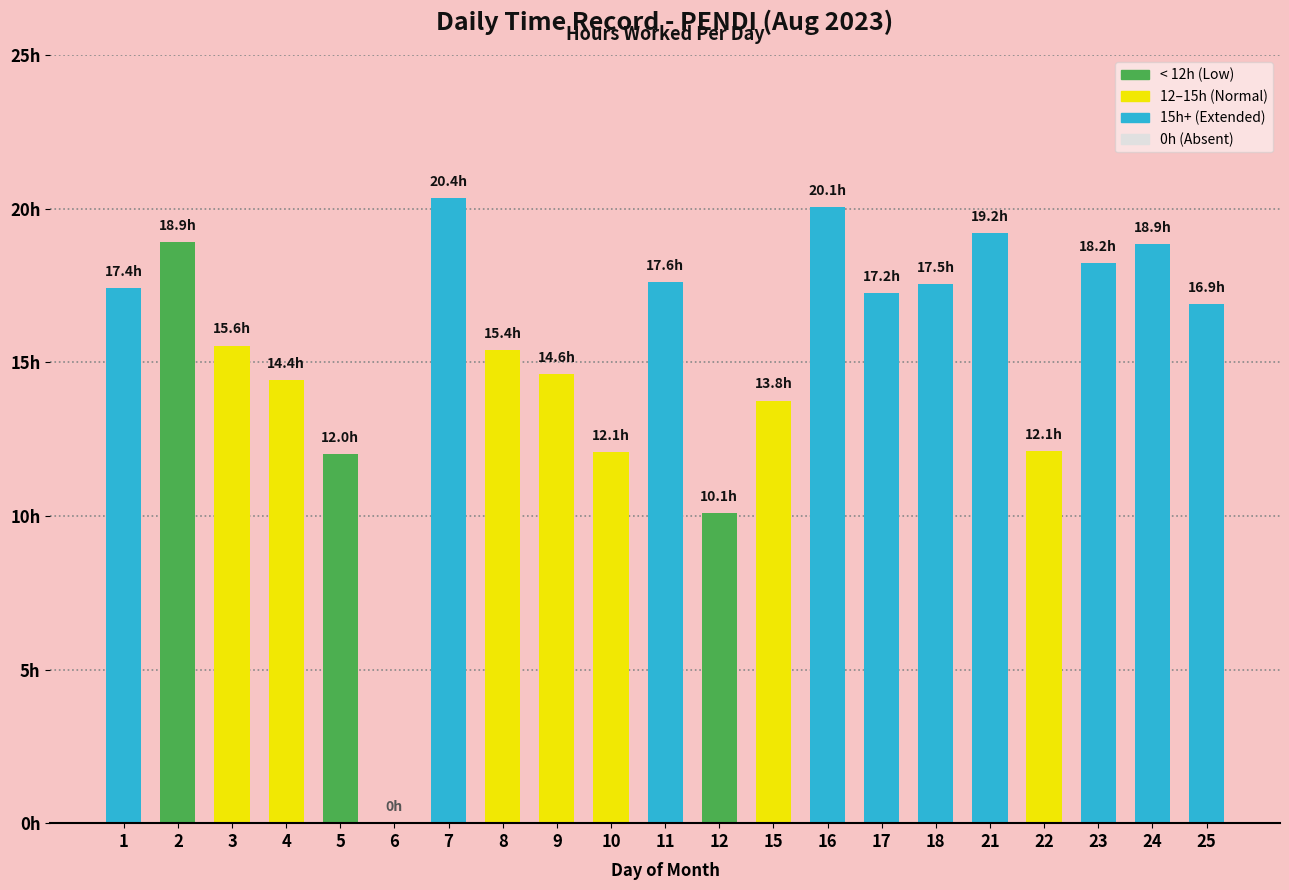

Are the bars horizontal?

No